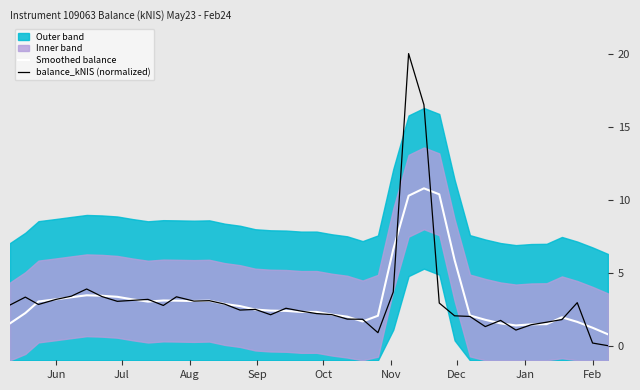

Reading left to right, extract all data points from this chart.

Smoothed balance: 1.5	2.2	3.0	3.2	3.3	3.5	3.4	3.3	3.2	3.0	3.1	3.1	3.1	3.1	2.9	2.7	2.5	2.4	2.4	2.3	2.3	2.1	2.0	1.7	2.0	6.6	10.3	10.8	10.4	5.9	2.1	1.8	1.5	1.4	1.5	1.5	1.9	1.6	1.2	0.8
balance_kNIS (normalized): 2.8	3.3	2.8	3.2	3.4	3.9	3.4	3.0	3.1	3.2	2.8	3.3	3.1	3.1	2.8	2.4	2.5	2.1	2.6	2.4	2.2	2.1	1.8	1.8	0.9	3.7	20.0	16.5	2.9	2.0	2.0	1.3	1.7	1.1	1.4	1.6	1.8	2.9	0.2	0.0